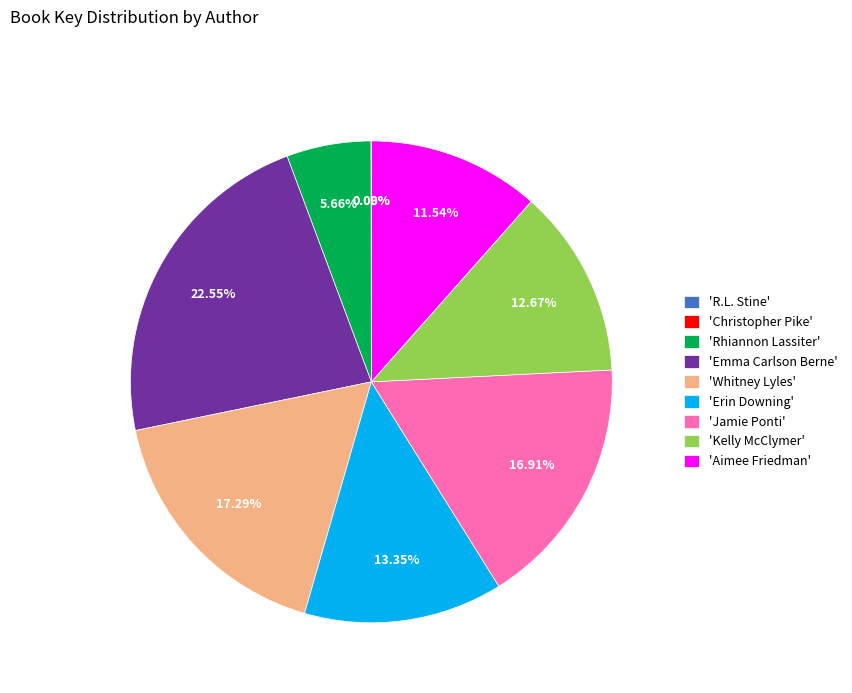

Does any single category account for the majority?

No